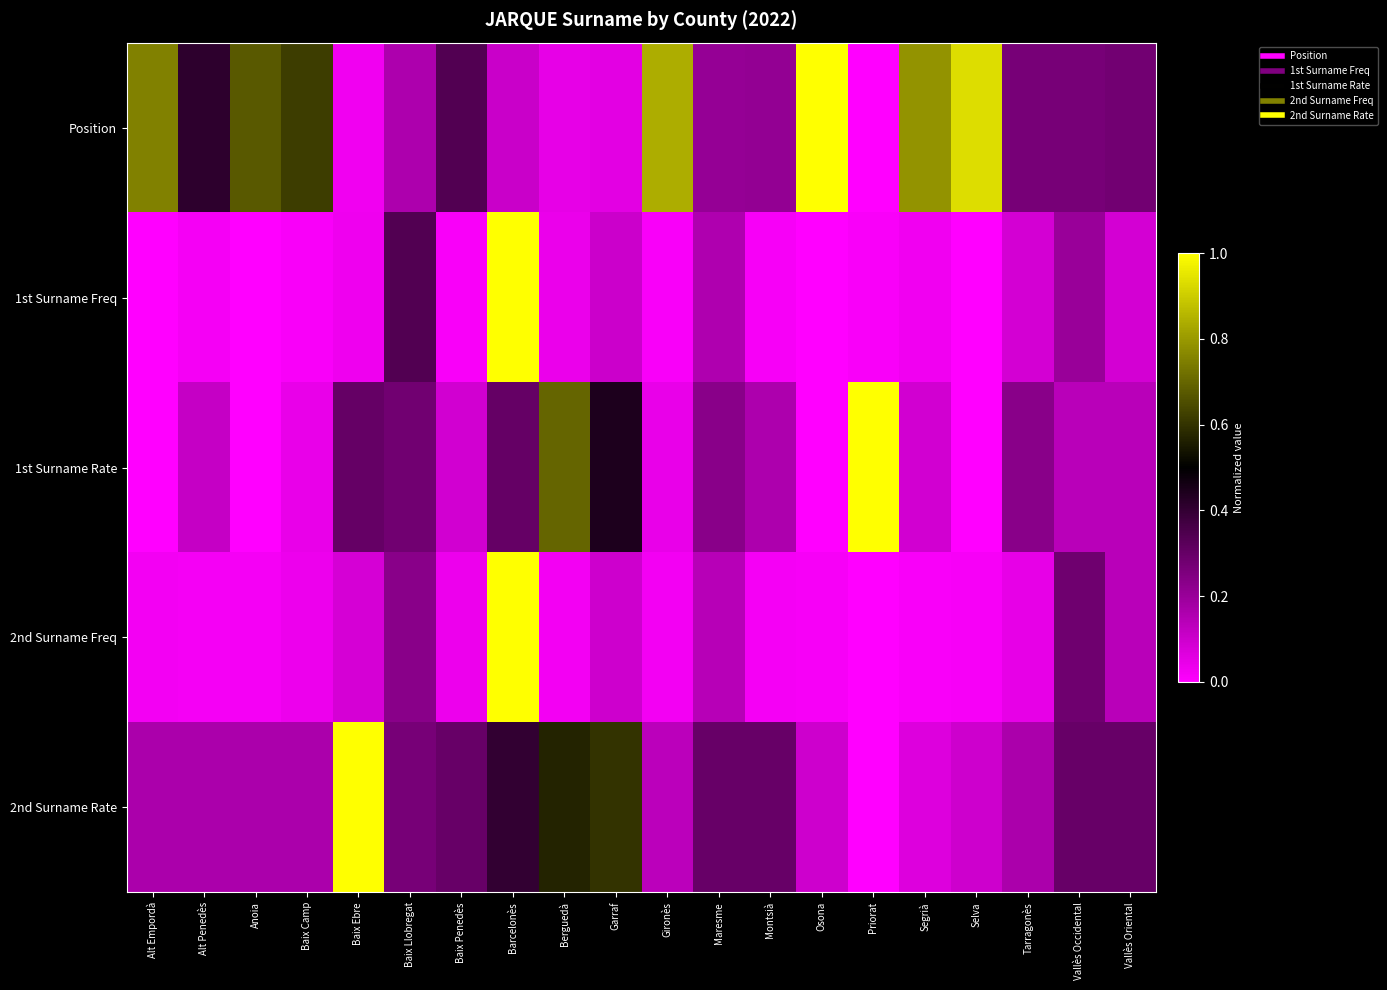

Rank the series by their maximum value, from lowest to highest.

Position, 1st Surname Freq, 1st Surname Rate, 2nd Surname Freq, 2nd Surname Rate